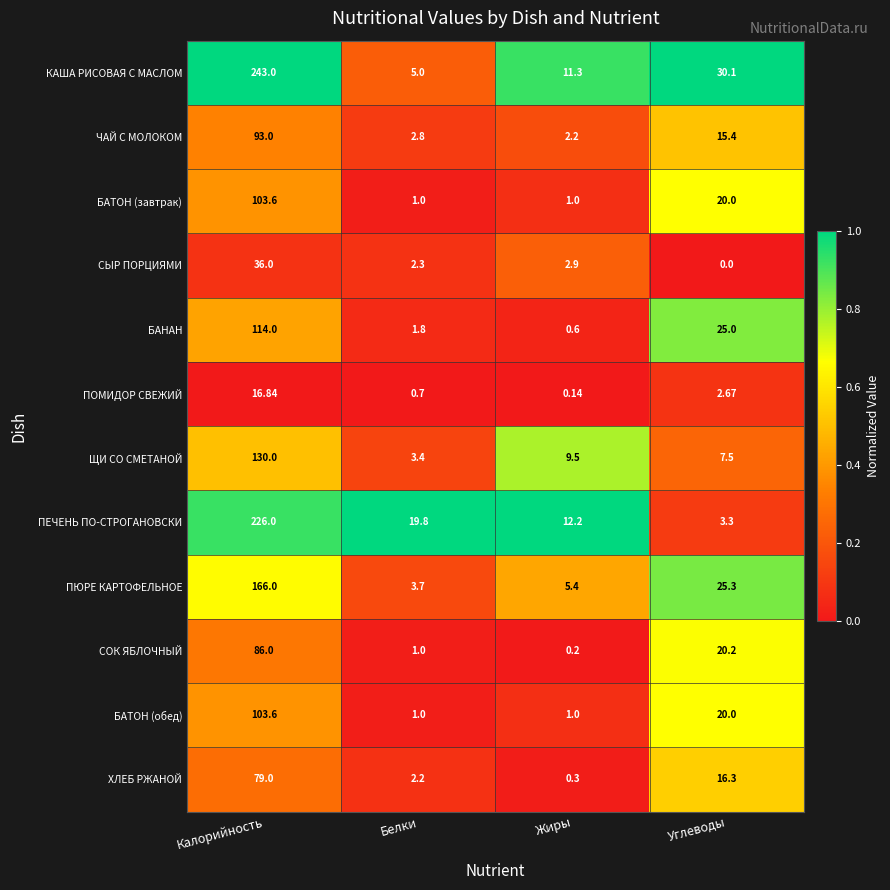

At which label is ХЛЕБ РЖАНОЙ closest to 39?

Углеводы